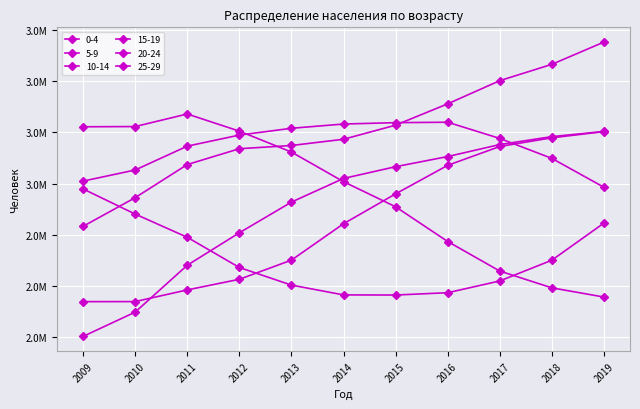

How many interior local valleys does the 10-14 series have?

1